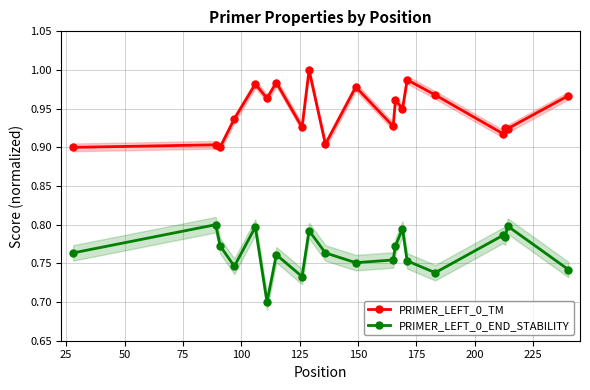

True or false: PRIMER_LEFT_0_TM and PRIMER_LEFT_0_END_STABILITY cross at least once.

False